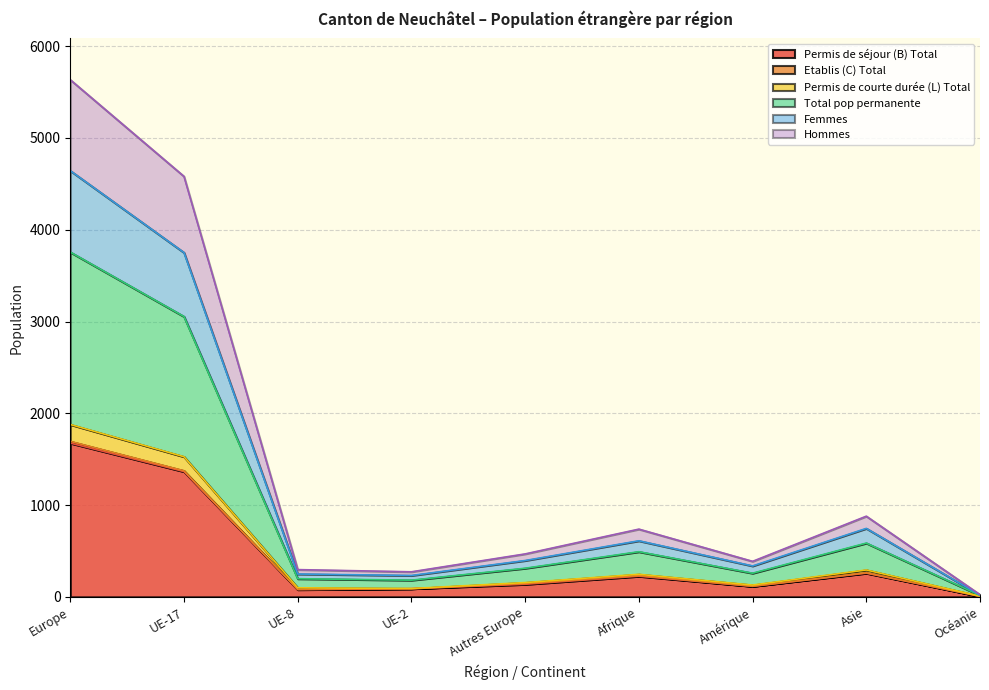

True or false: Femmes and Total pop permanente intersect in this chart.

False